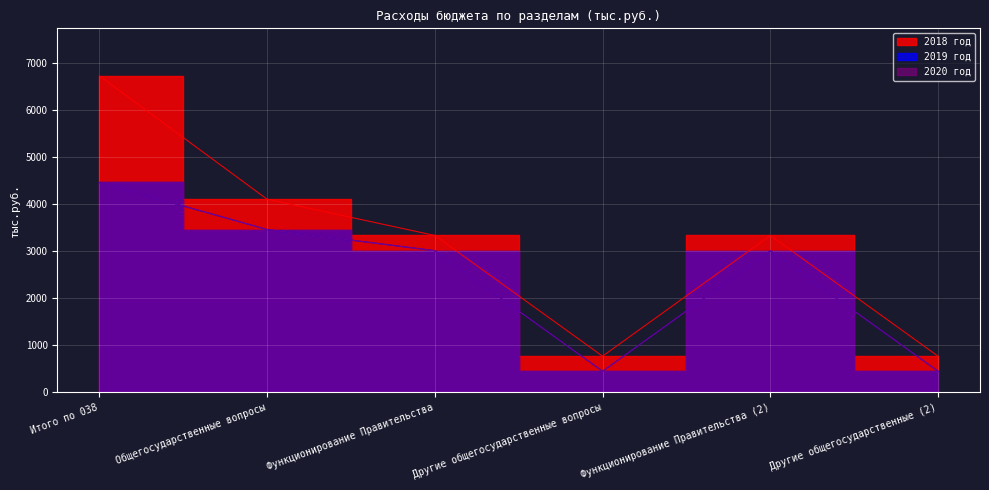

True or false: 2018 год and 2019 год cross at least once.

False